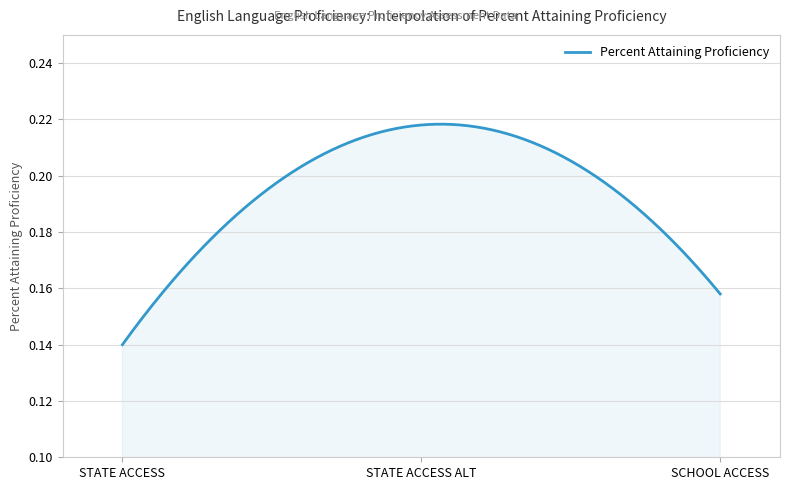

At which category does the chart reach its minimum across all series?

STATE ACCESS